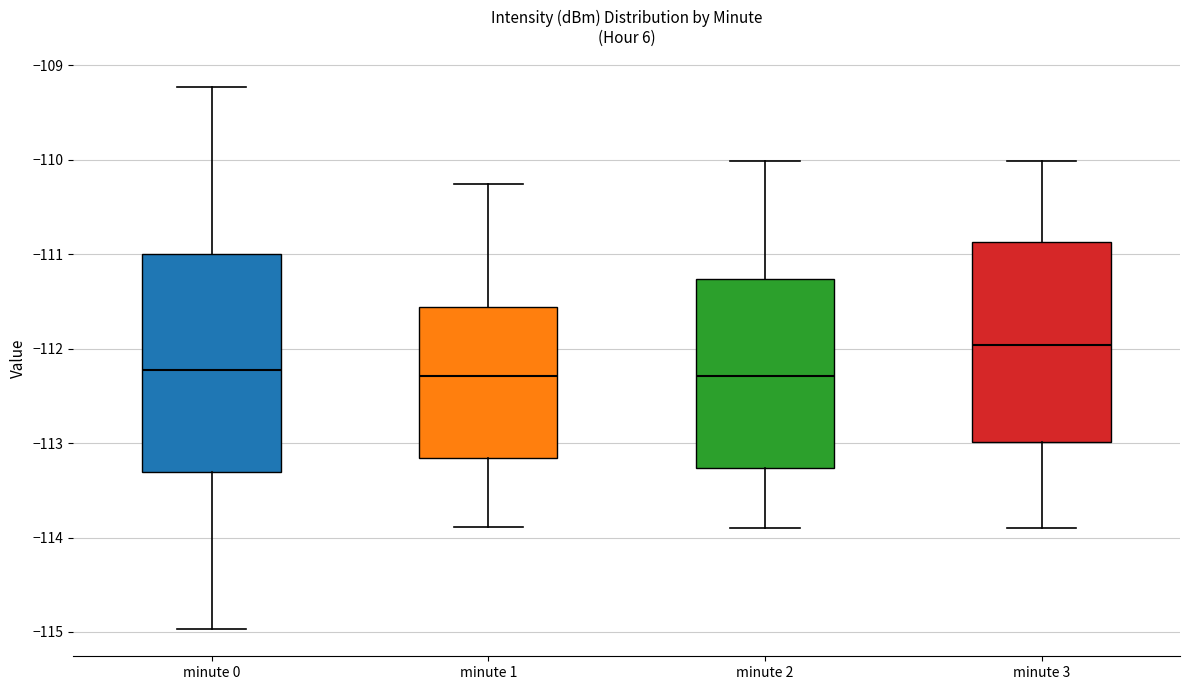

Which box has the highest median line?

minute 3